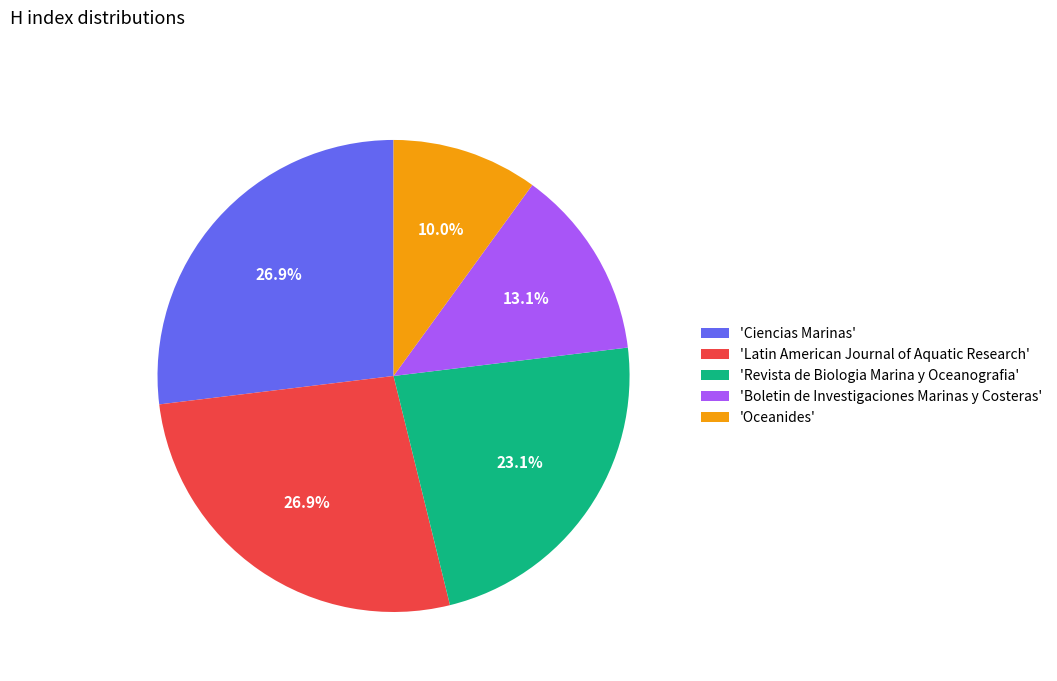

What percentage is NOT represented by 'Latin American Journal of Aquatic Research'?

73.1%